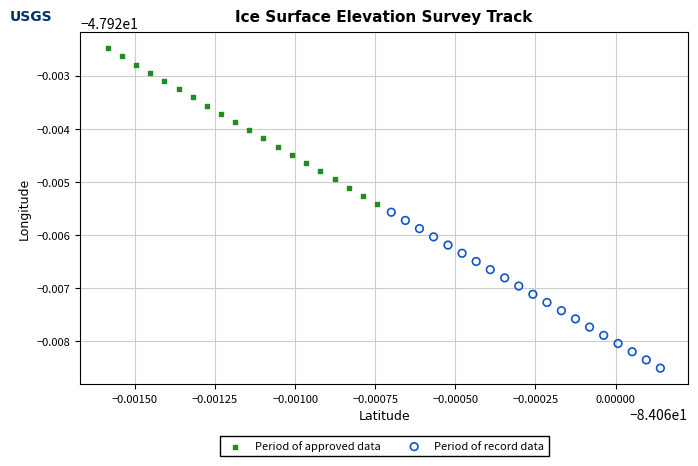

Which series reaches the minimum Y coordinate?

Period of record data